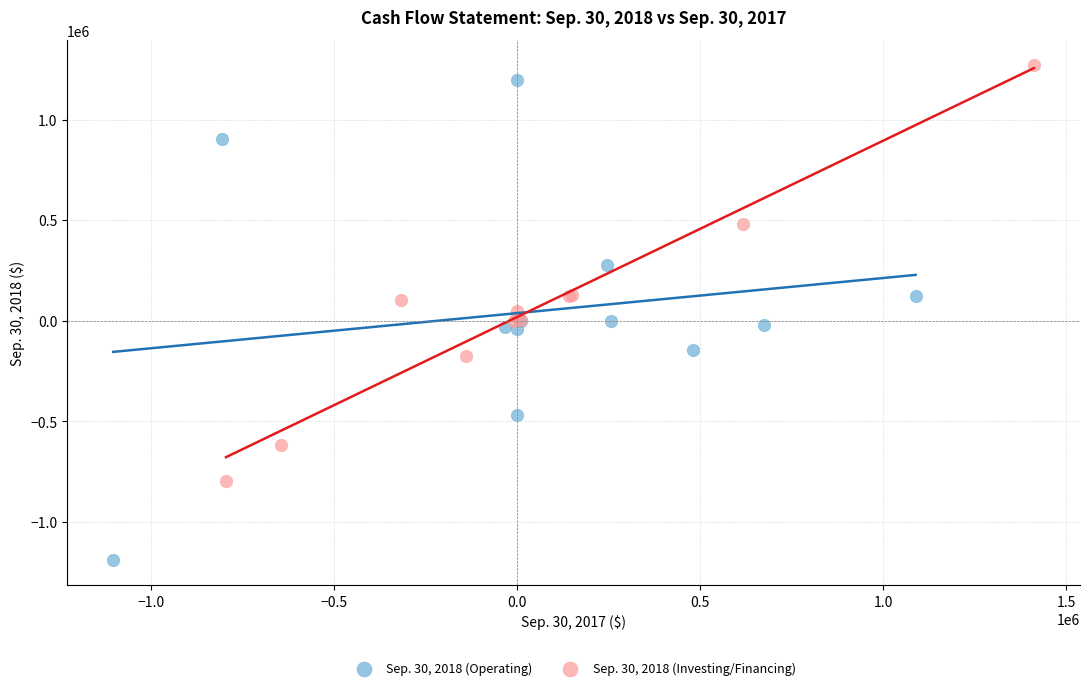

What are all the series names shown in the legend?

Sep. 30, 2018 (Operating), Sep. 30, 2018 (Investing/Financing)